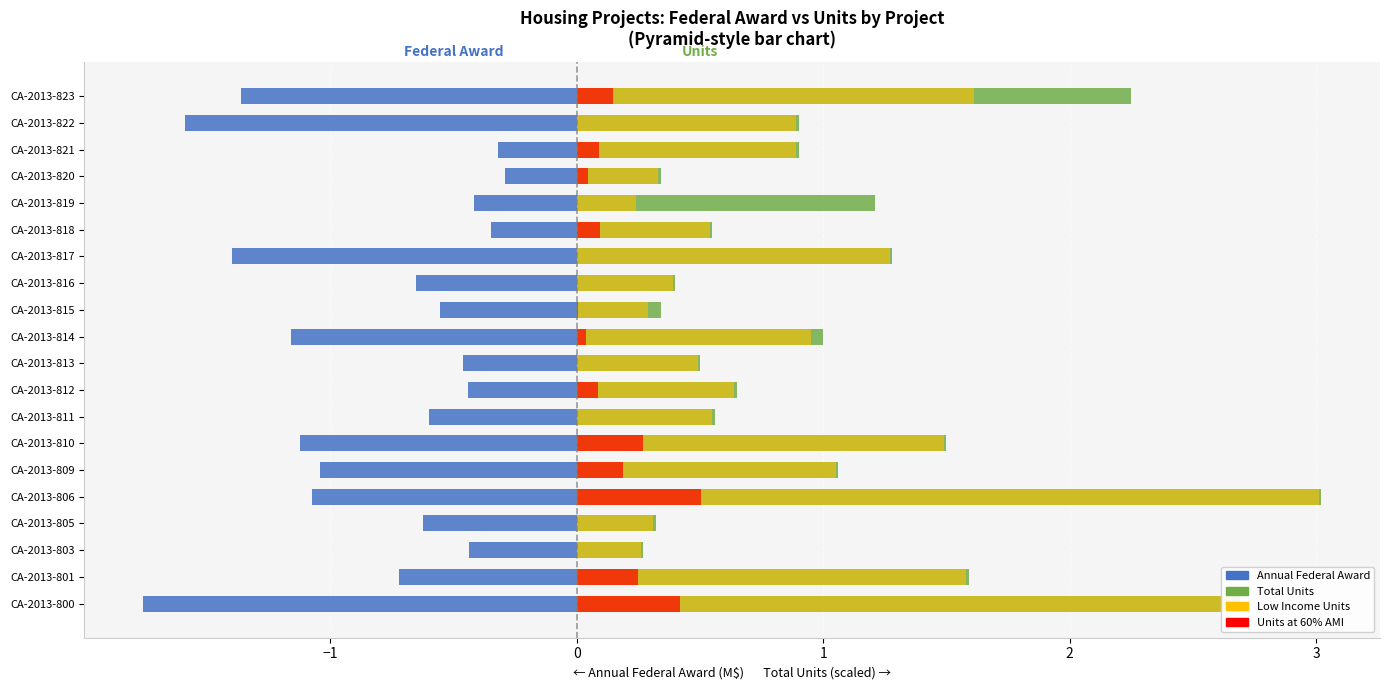

How many bars are there in total?

80